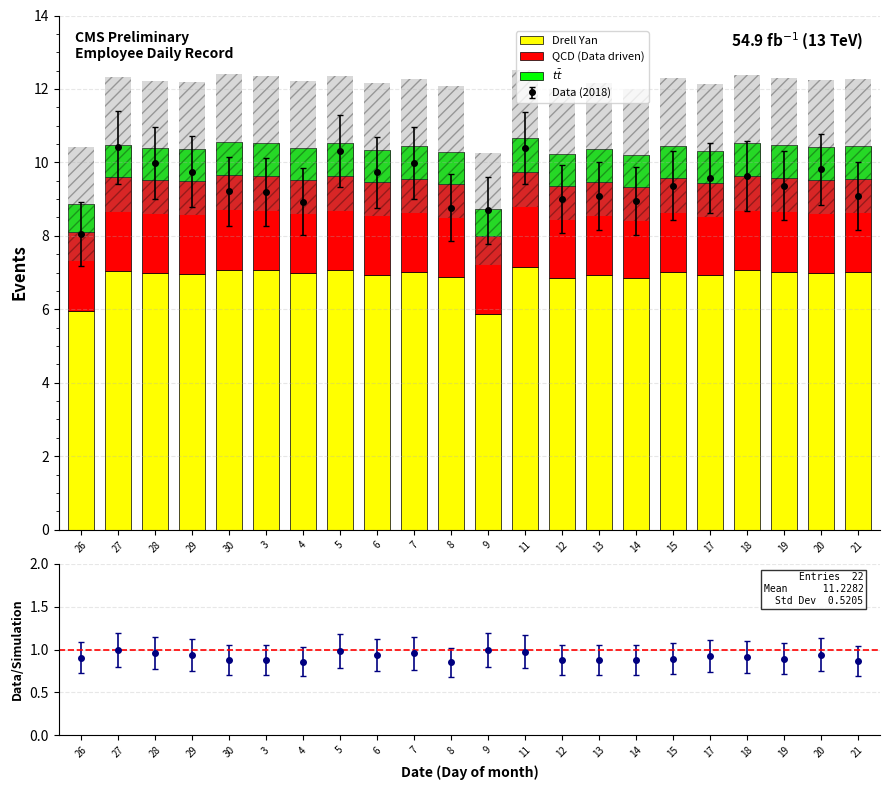

Reading left to right, extract all data points from this chart.

Drell Yan: 26=6.0	27=7.0	28=7.0	29=7.0	30=7.1	3=7.1	4=7.0	5=7.1	6=6.9	7=7.0	8=6.9	9=5.9	11=7.2	12=6.9	13=6.9	14=6.8	15=7.0	17=6.9	18=7.1	19=7.0	20=7.0	21=7.0
QCD (Data driven): 26=2.2	27=2.6	28=2.5	29=2.5	30=2.6	3=2.6	4=2.5	5=2.6	6=2.5	7=2.5	8=2.5	9=2.1	11=2.6	12=2.5	13=2.5	14=2.5	15=2.6	17=2.5	18=2.6	19=2.6	20=2.5	21=2.5
$t\bar{t}$: 26=0.8	27=0.9	28=0.9	29=0.9	30=0.9	3=0.9	4=0.9	5=0.9	6=0.9	7=0.9	8=0.9	9=0.7	11=0.9	12=0.9	13=0.9	14=0.9	15=0.9	17=0.9	18=0.9	19=0.9	20=0.9	21=0.9